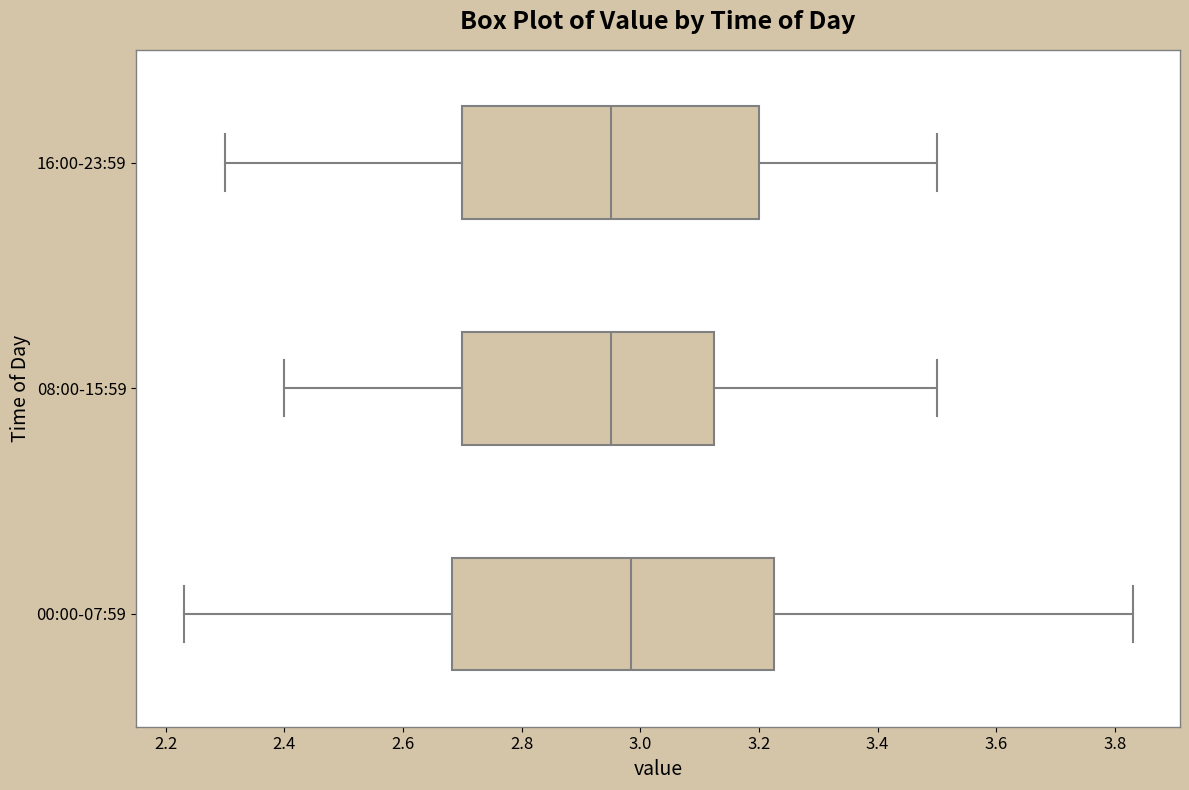

Reading bottom to top, read every box against the x-axis: the position of its median line, the range the box covers, and the ends of its whiskers. The values are not printed on the chart, so give them approximately, as read against the axis.

00:00-07:59: median 2.98, box 2.68 to 3.22, whiskers 2.24 to 3.84
08:00-15:59: median 2.96, box 2.70 to 3.12, whiskers 2.40 to 3.50
16:00-23:59: median 2.96, box 2.70 to 3.20, whiskers 2.30 to 3.50